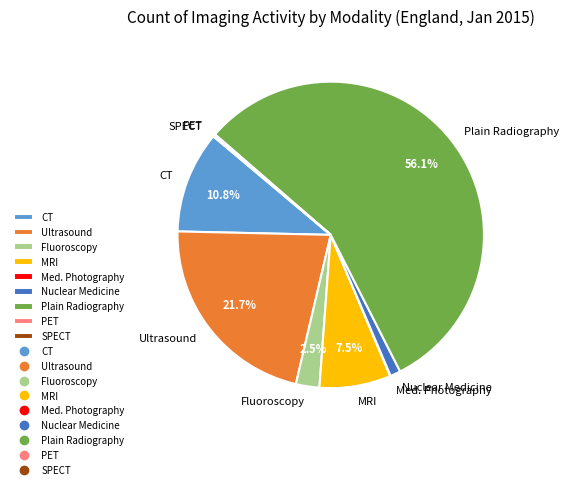

What portion of the pie excludes CT?

89.2%